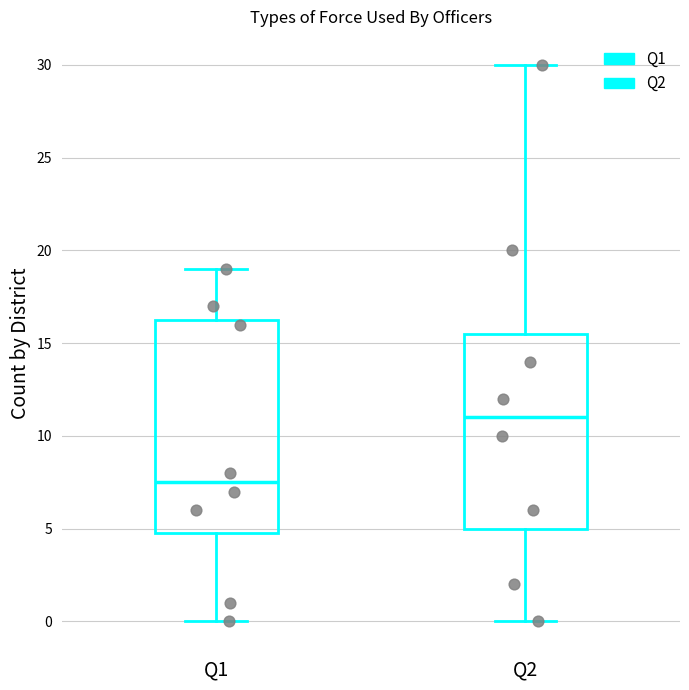

Which box is the tallest, from its lower edge to its upper edge?

Q1